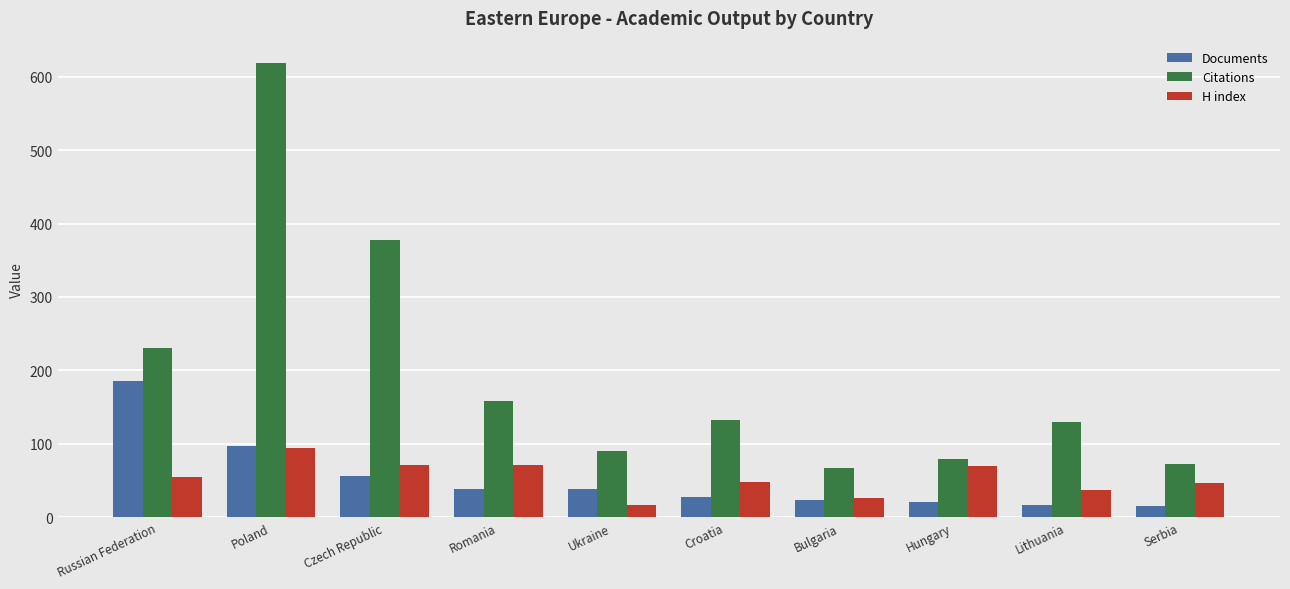

What is the value of the H index bar at the 9th from the left?

37